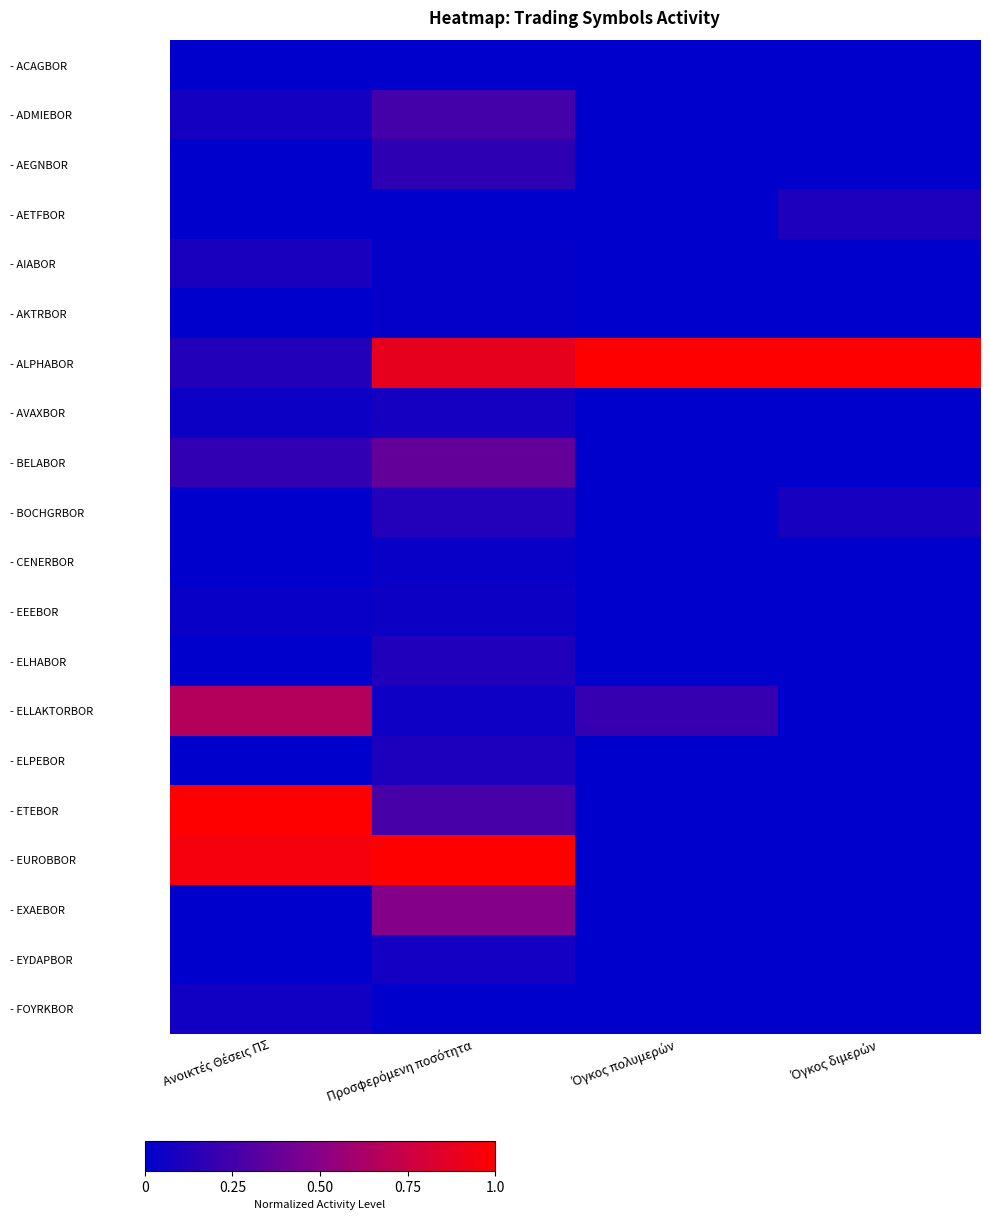

Which series has the largest range (max minus min)?

- ETEBOR